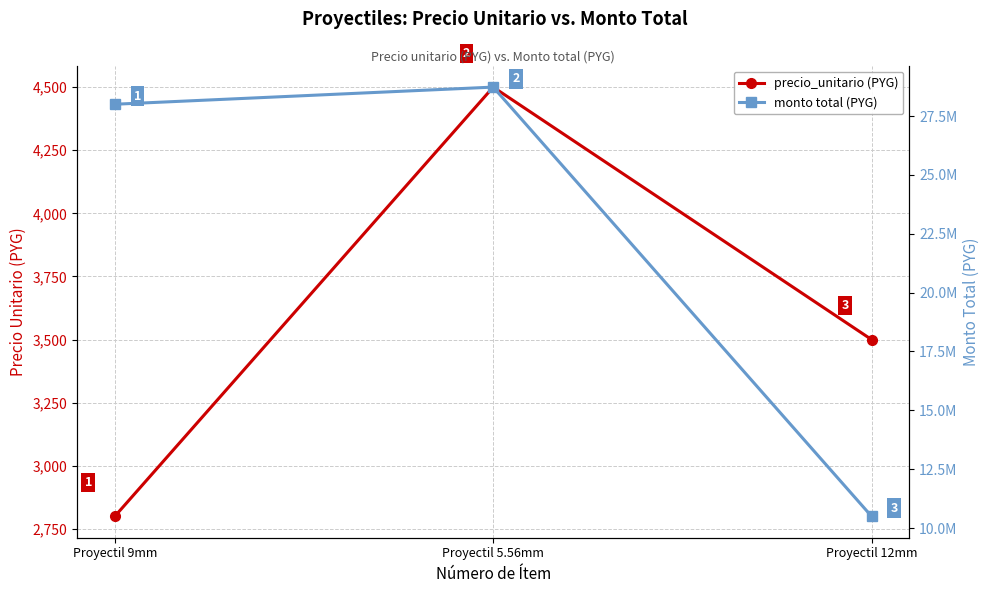

Reading right to left, extract all data points from this chart.

precio_unitario (PYG): Proyectil 12mm=3500	Proyectil 5.56mm=4500	Proyectil 9mm=2800
monto total (PYG): Proyectil 12mm=10500000	Proyectil 5.56mm=28728000	Proyectil 9mm=28000000